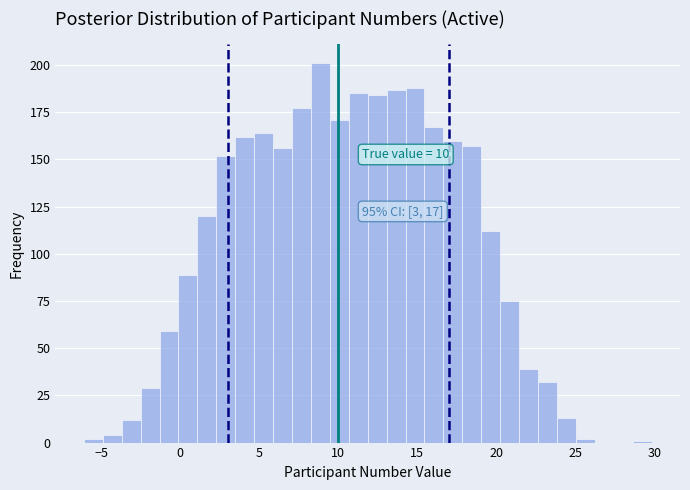

Around what value on the x-axis is the tallest bar? Give the approximate position of its centre, as read against the axis.

9.0